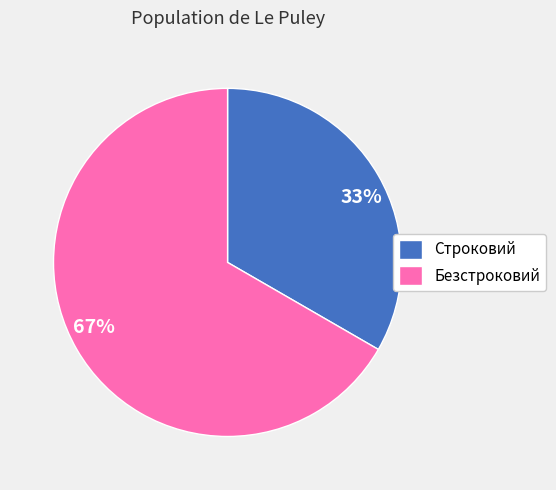

To the nearest percent, what is the average slice percentage?

50%